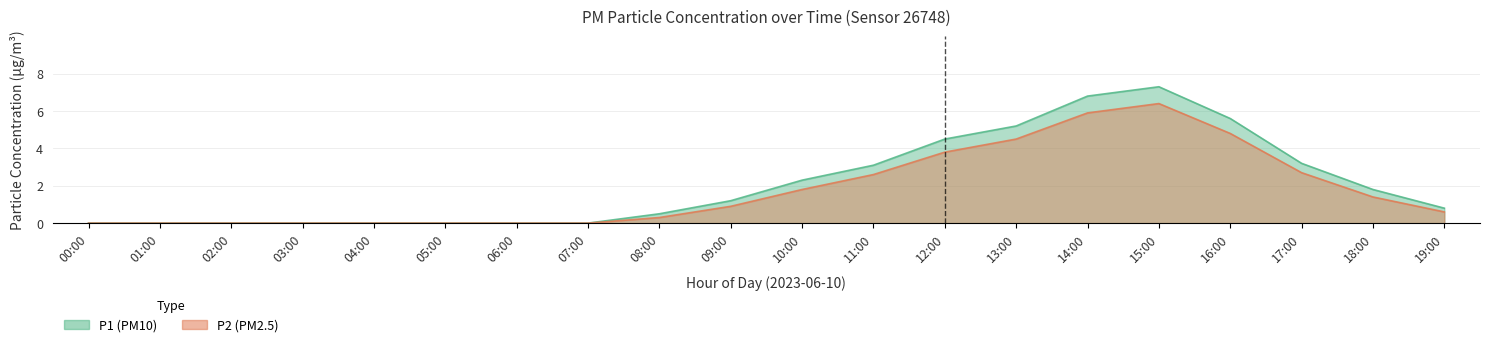

What are all the series names shown in the legend?

P1, P2